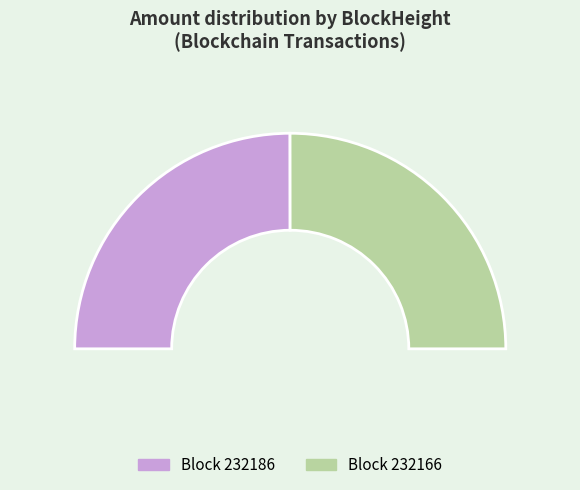

To the nearest percent, what is the difference between the largest and smallest slice percentages?

100%